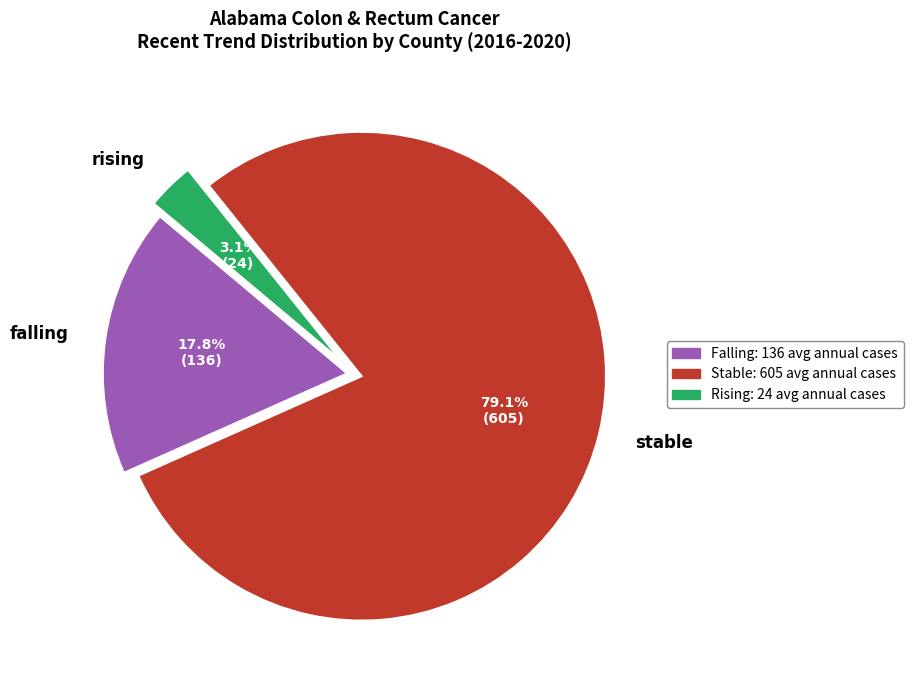

To the nearest percent, what portion does stable represent?

79%